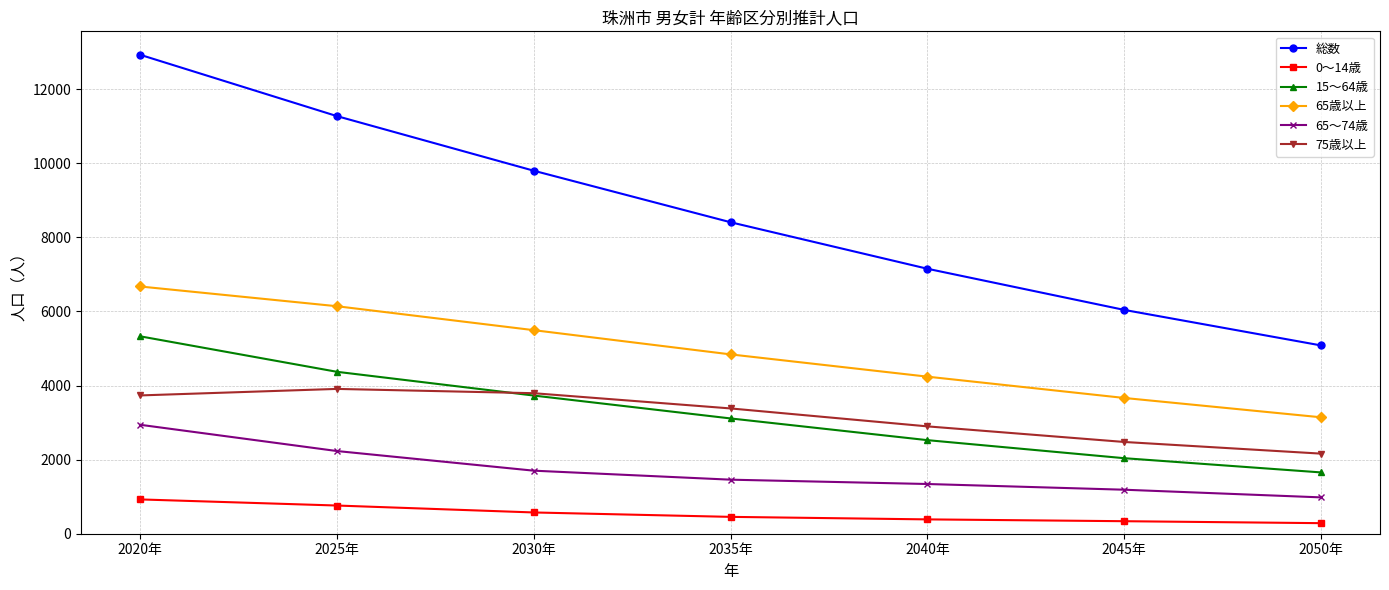

Which series changed the most between 2030年 and 2045年?

総数